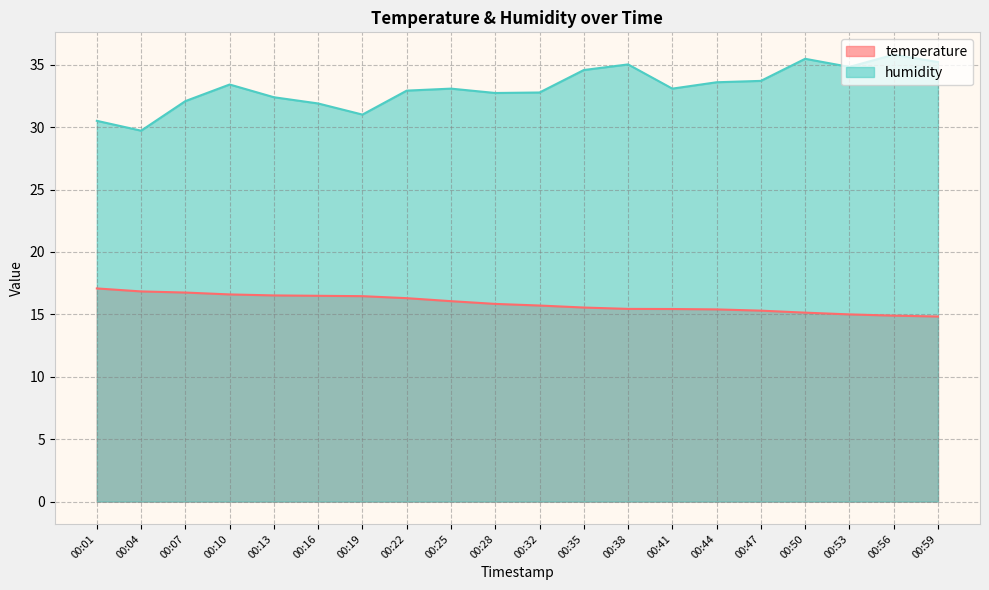

True or false: temperature and humidity cross at least once.

False